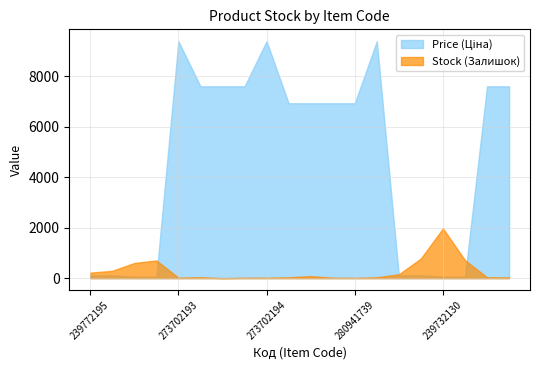

Does the chart display data point markers on the line(s)?

No